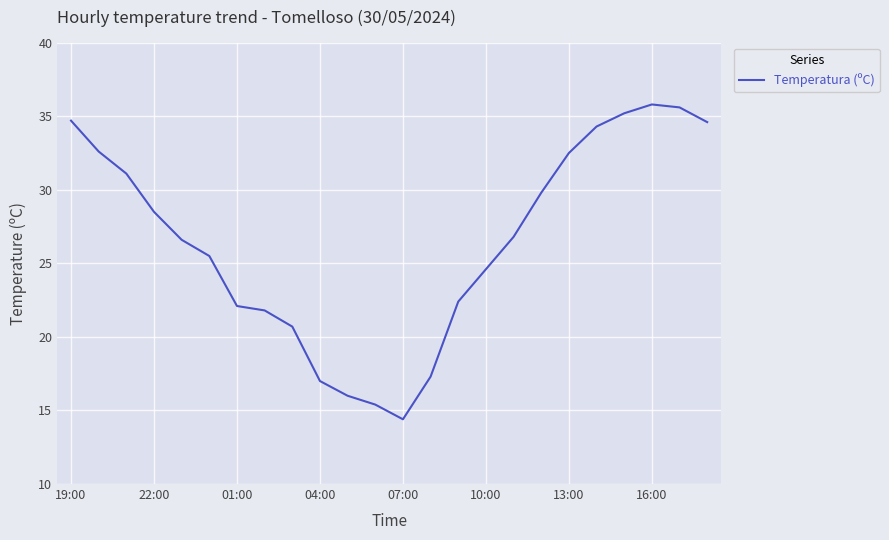

What is the minimum value shown in the chart?

14.4